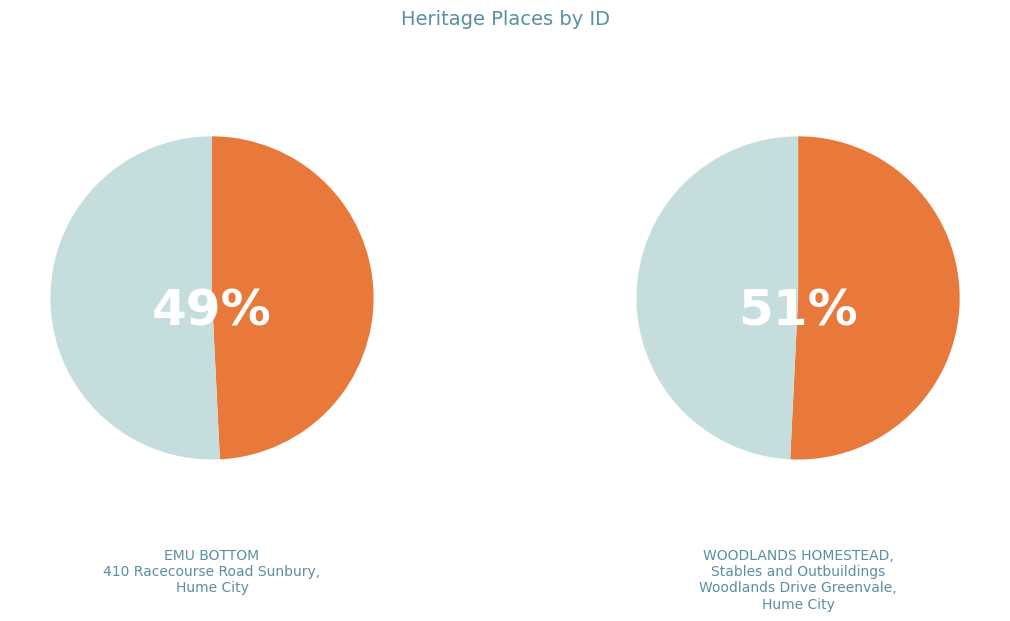

Which slice is the smallest?

EMU BOTTOM